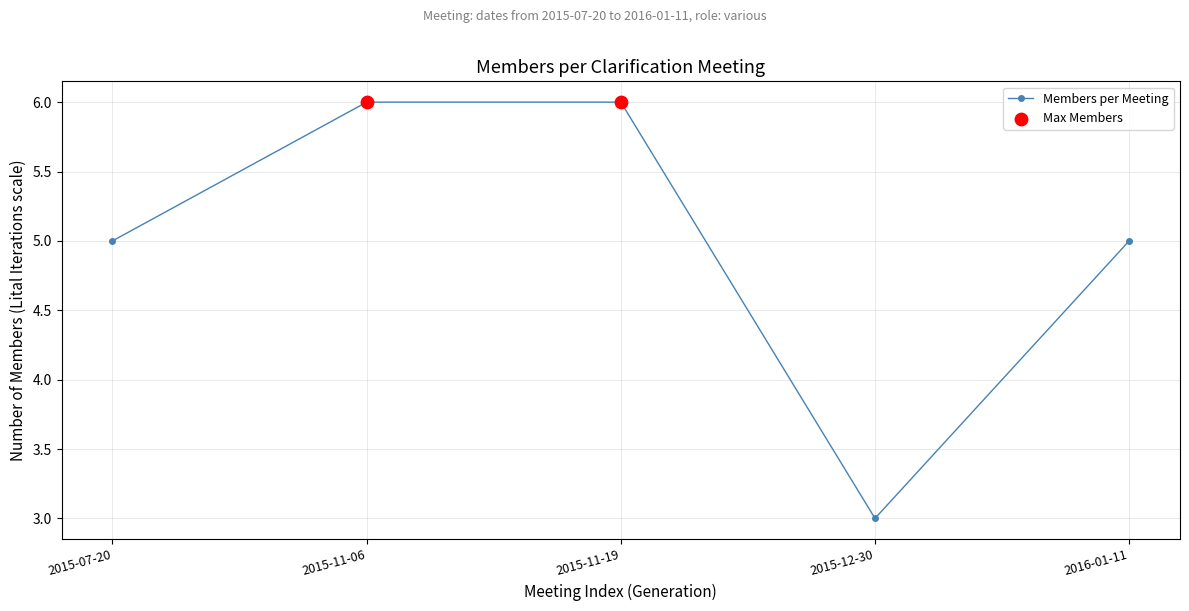

What is the change in value from 2015-11-06 to 2016-01-11?

-1